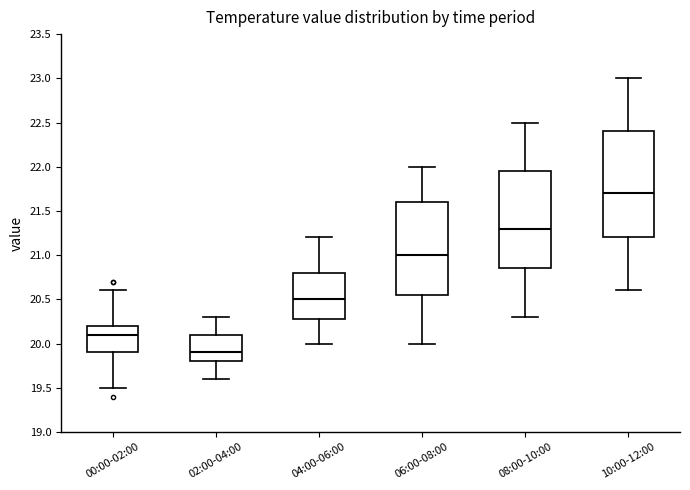

Where does the upper whisker of the box for 00:00-02:00 end on the y-axis? The values are not printed on the chart, so give them approximately, as read against the axis.

20.60